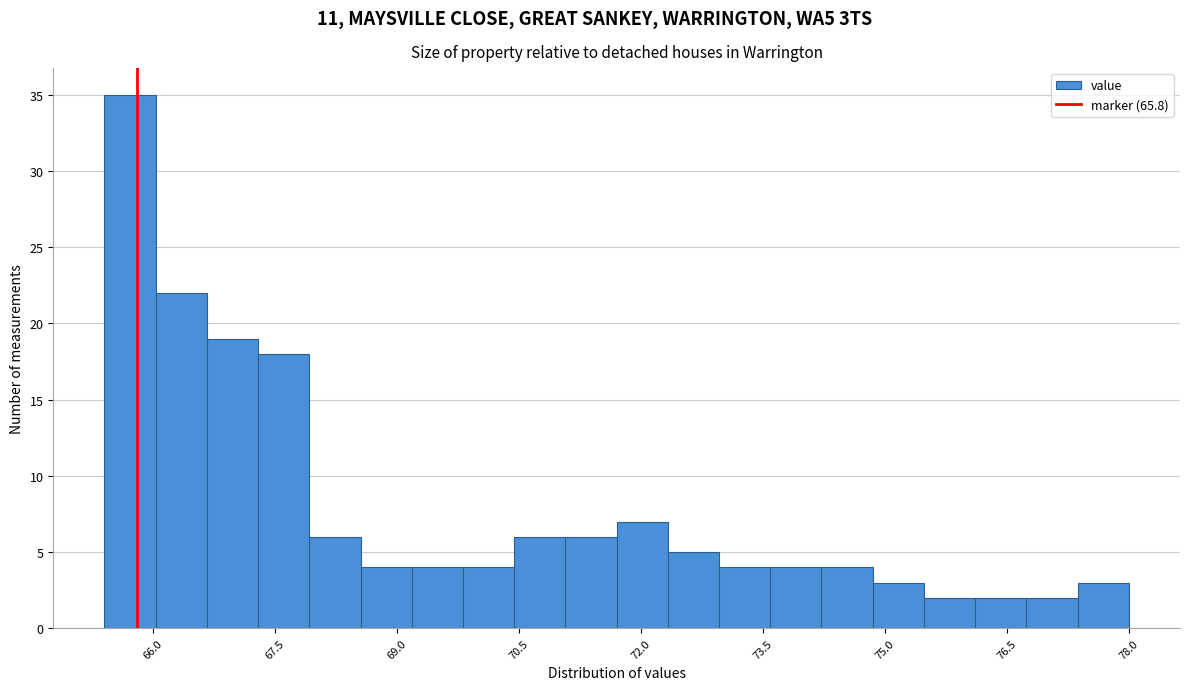

Read against the x-axis, roughly where is the centre of the tallest bar?

65.8